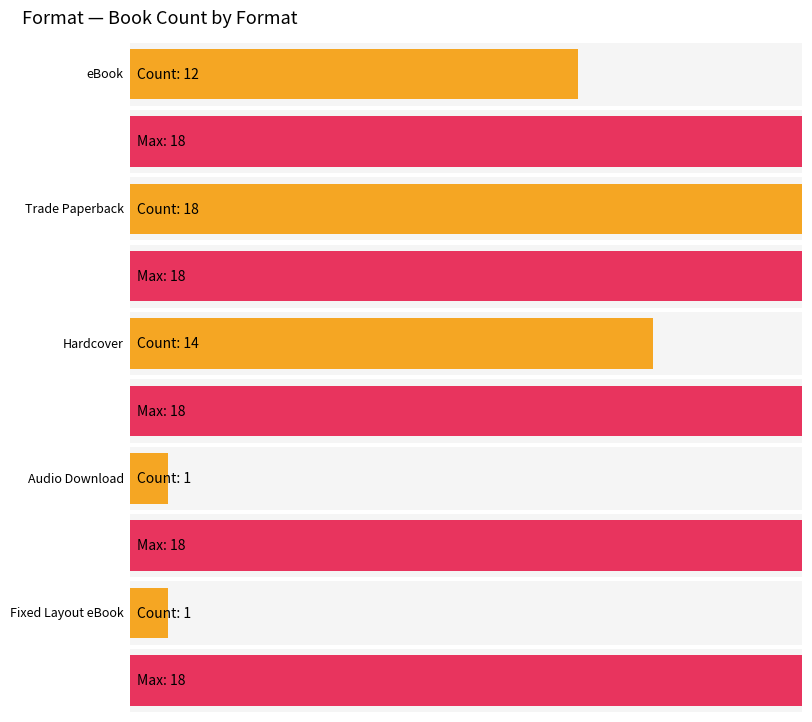

Between Trade Paperback and eBook, which is larger?

Trade Paperback